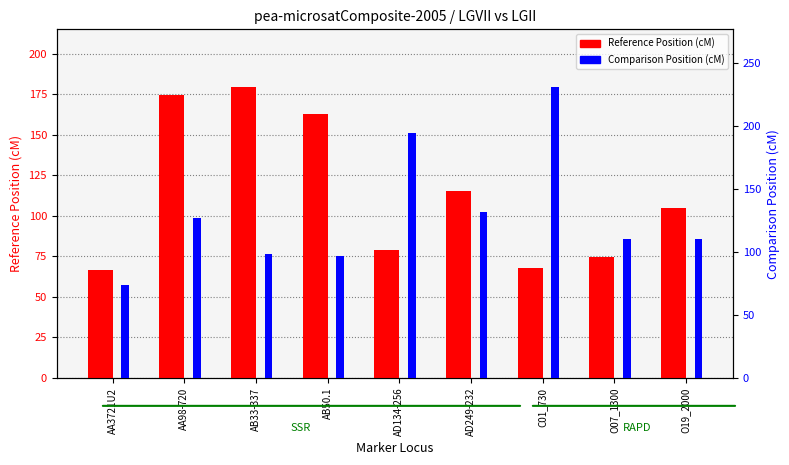

True or false: Comparison Position (cM) has a value of 157.5 at O07_1300.

False